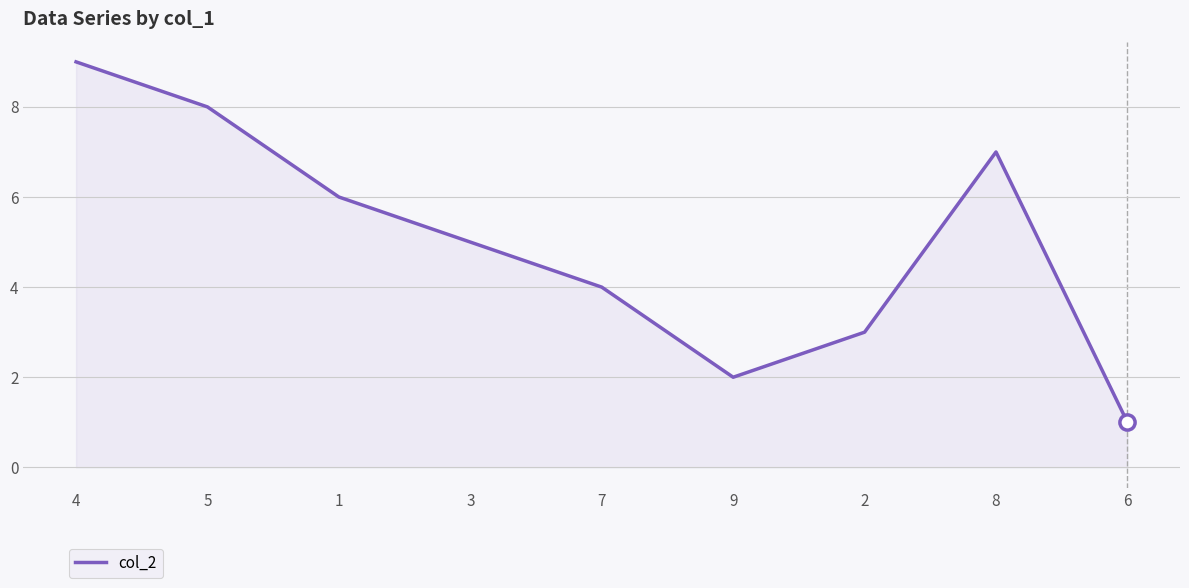

What is the ratio of the value at 5 to the value at 2?

2.7